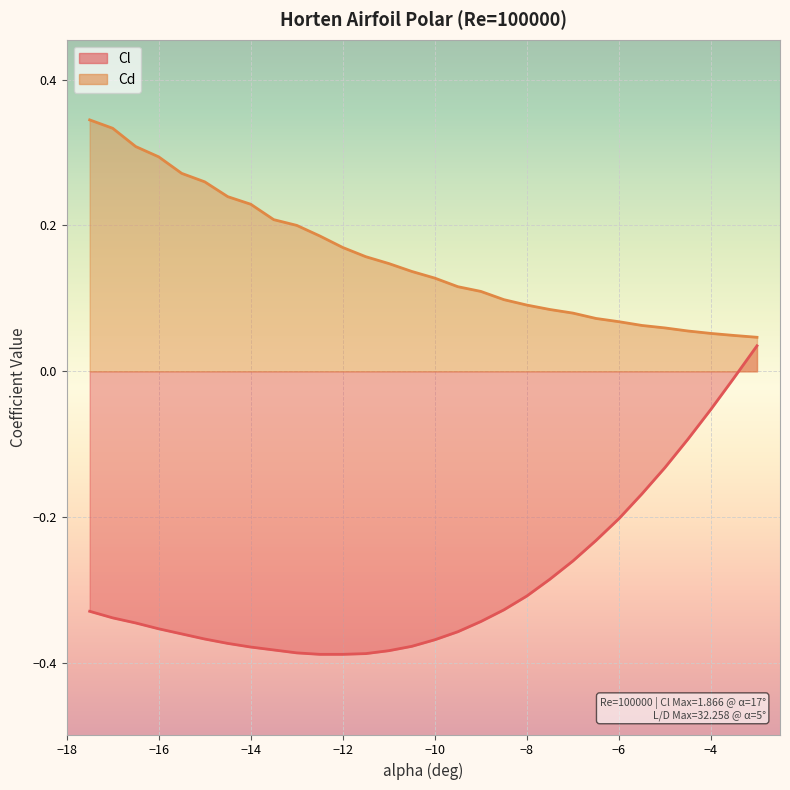

What is the total value across all series at -14.5?

-0.1